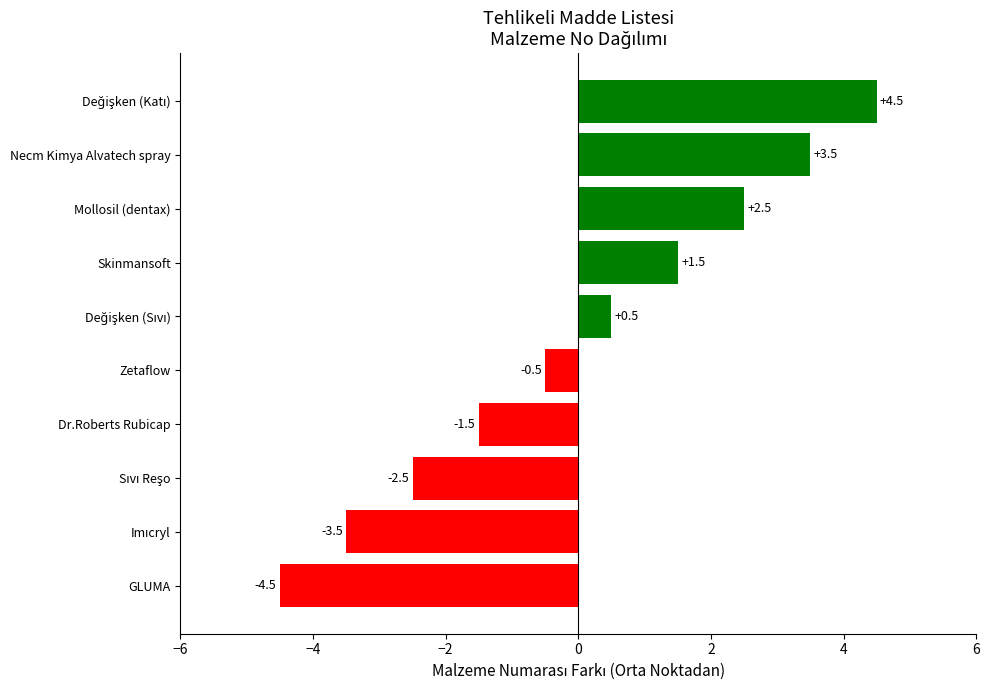

What value does the data have at Mollosil (dentax)?

2.5